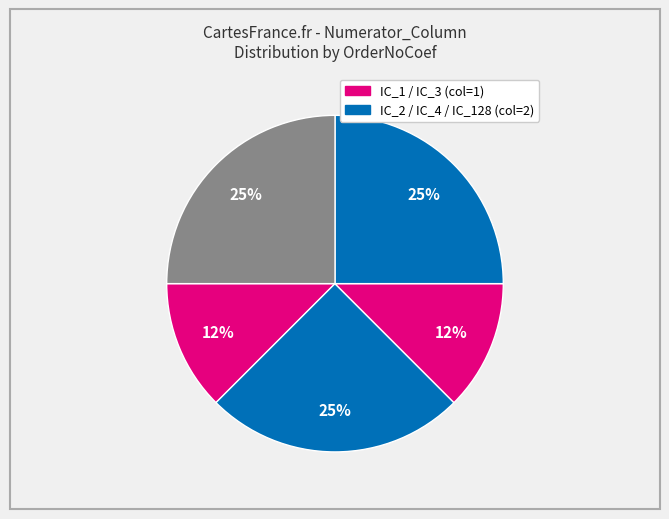

How many segments does this pie chart have?

5